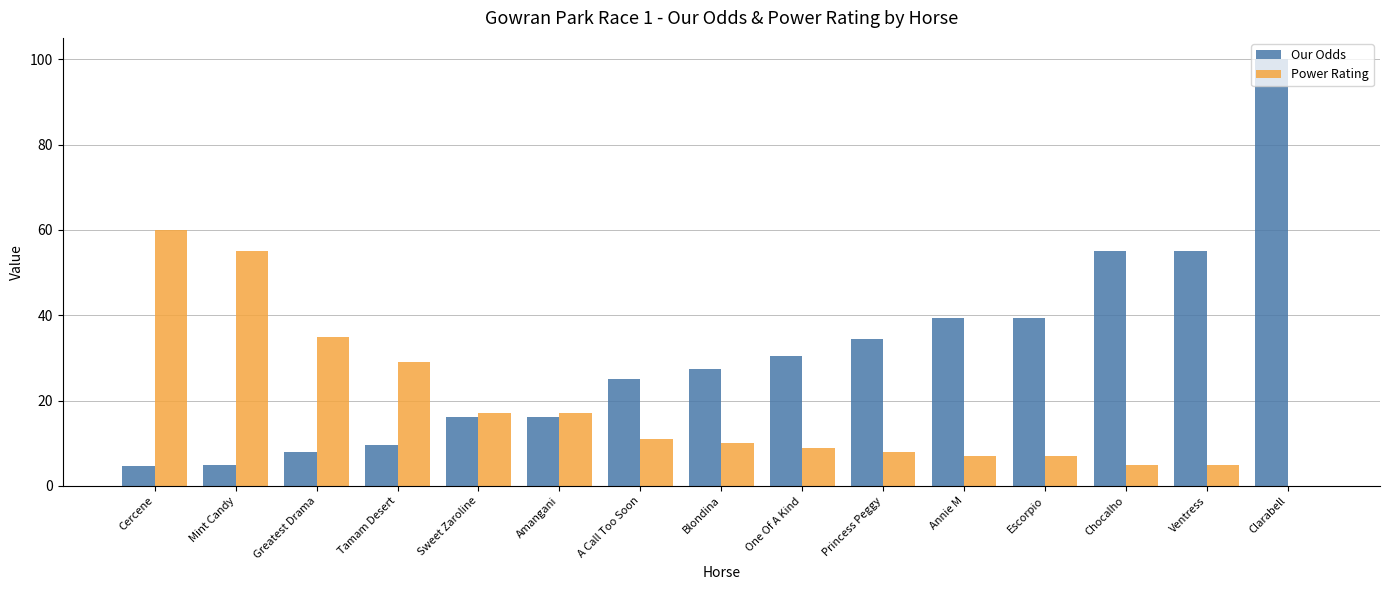

What is the greatest value displayed?

100.0